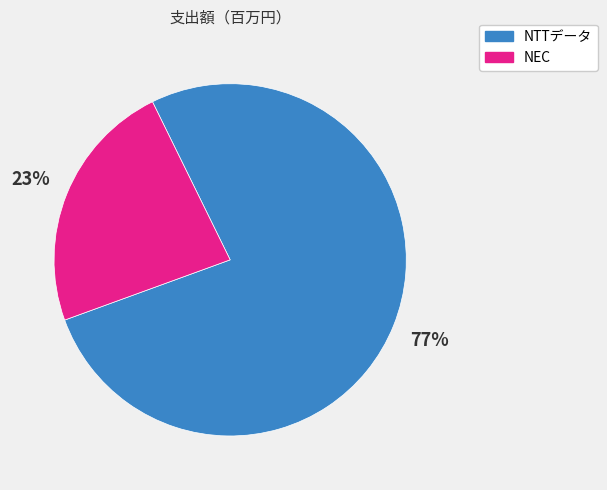

To the nearest percent, what portion does NTTデータ represent?

77%